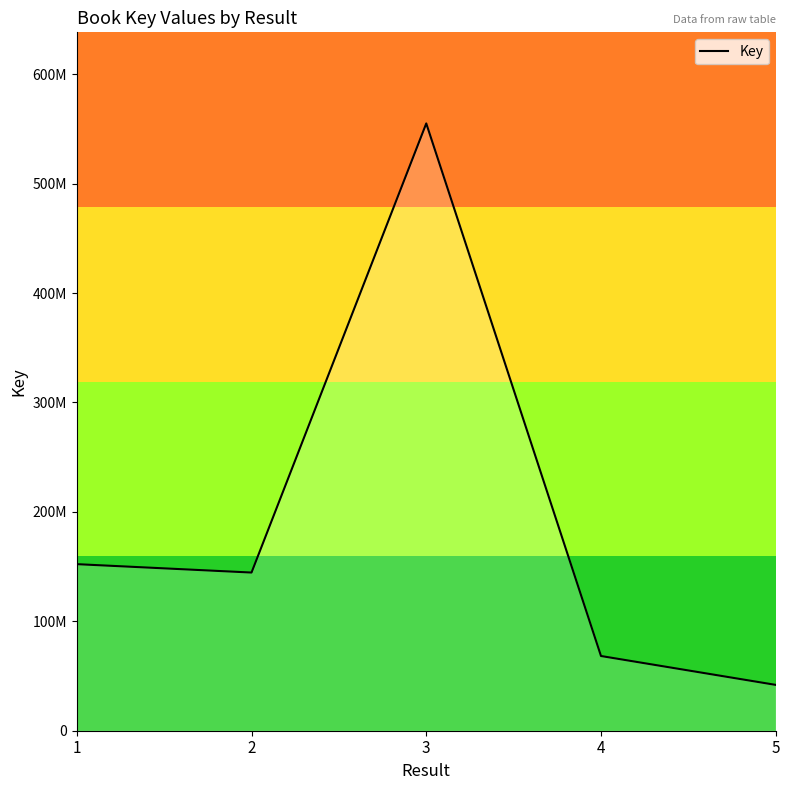

Does the chart display data point markers on the line(s)?

No